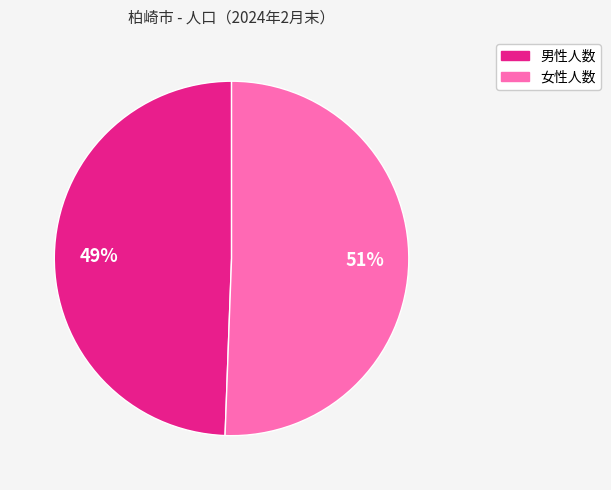

Which category has the smallest portion of the pie?

男性人数